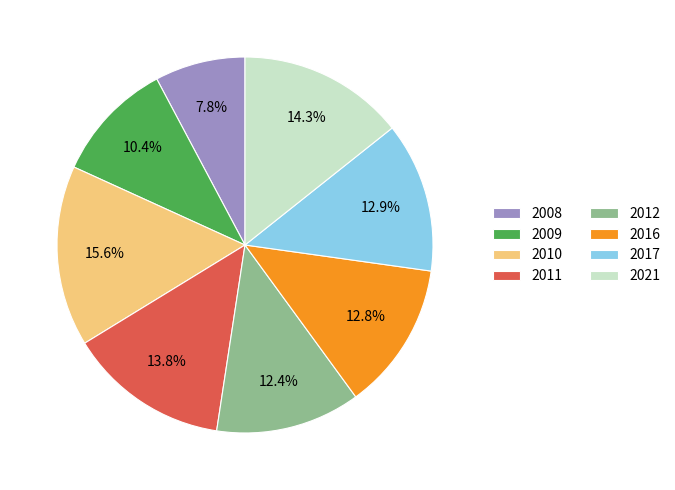

Count the number of slices in the pie.

8